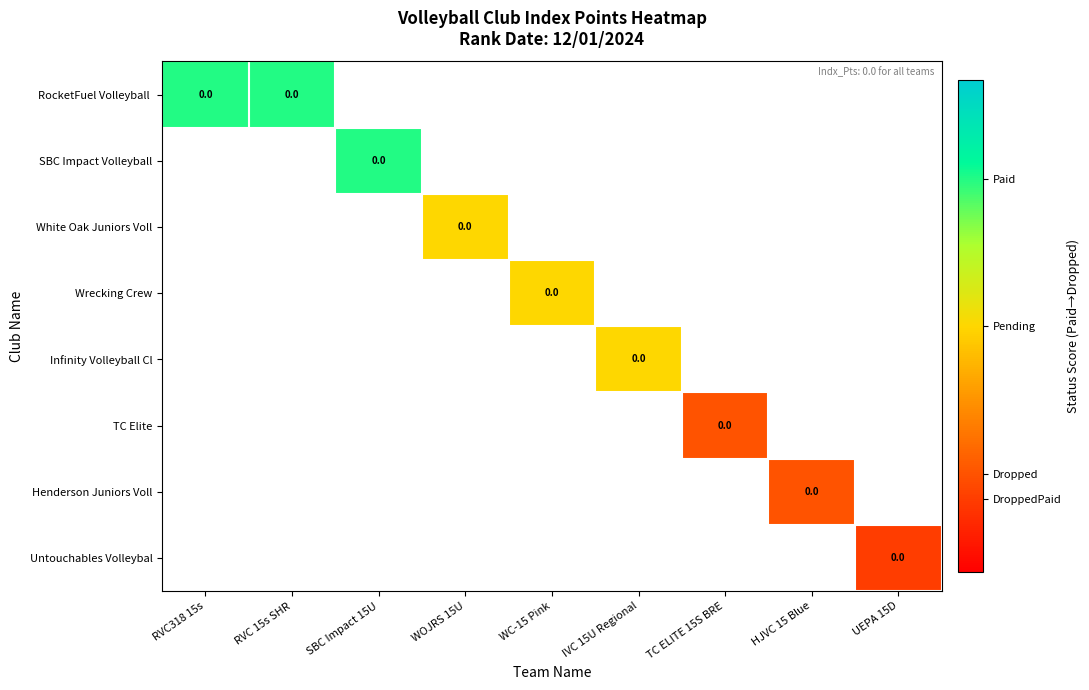

Rank the series by their maximum value, from highest to lowest.

RocketFuel Volleyball, SBC Impact Volleyball, White Oak Juniors Voll, Wrecking Crew, Infinity Volleyball Cl, TC Elite, Henderson Juniors Voll, Untouchables Volleybal